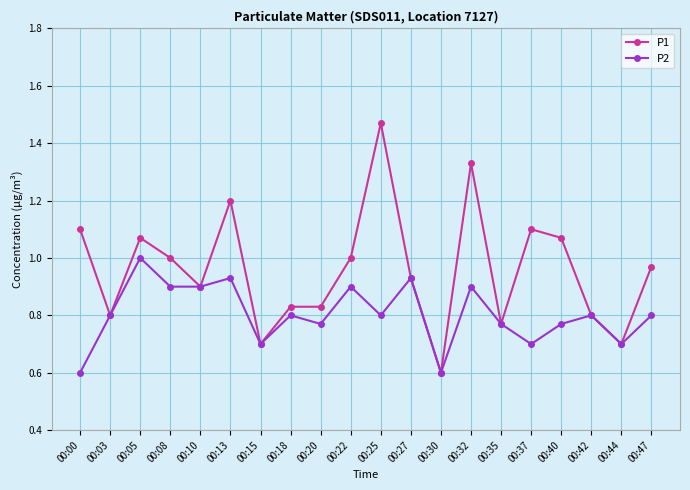

Which category has the highest value in the P1 series?

00:25